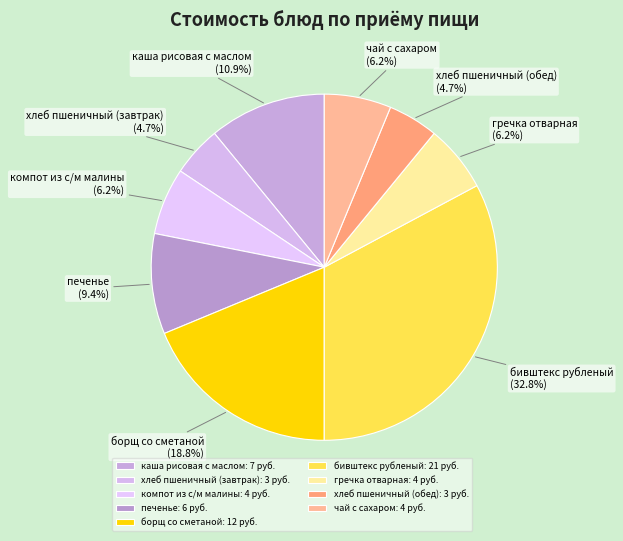

Combined, do бивштекс рубленый and каша рисовая с маслом account for over 50%?

No